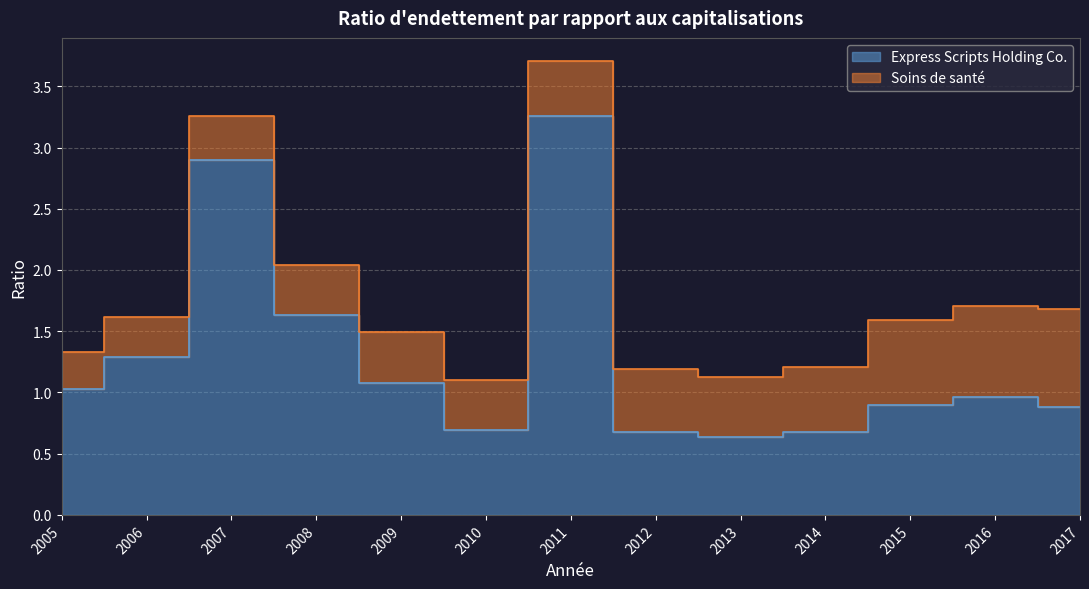

Reading left to right, extract all data points from this chart.

2005=1.0	2006=1.3	2007=2.9	2008=1.6	2009=1.1	2010=0.7	2011=3.3	2012=0.7	2013=0.6	2014=0.7	2015=0.9	2016=1.0	2017=0.9